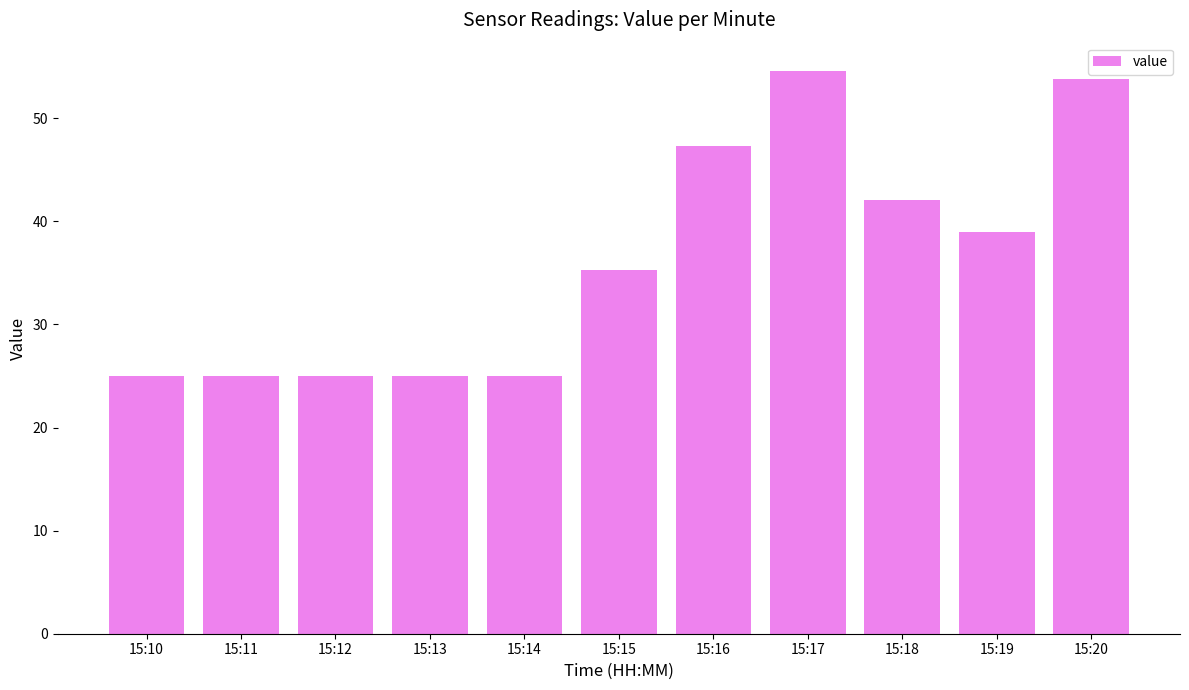

Which has a higher value, 15:18 or 15:12?

15:18